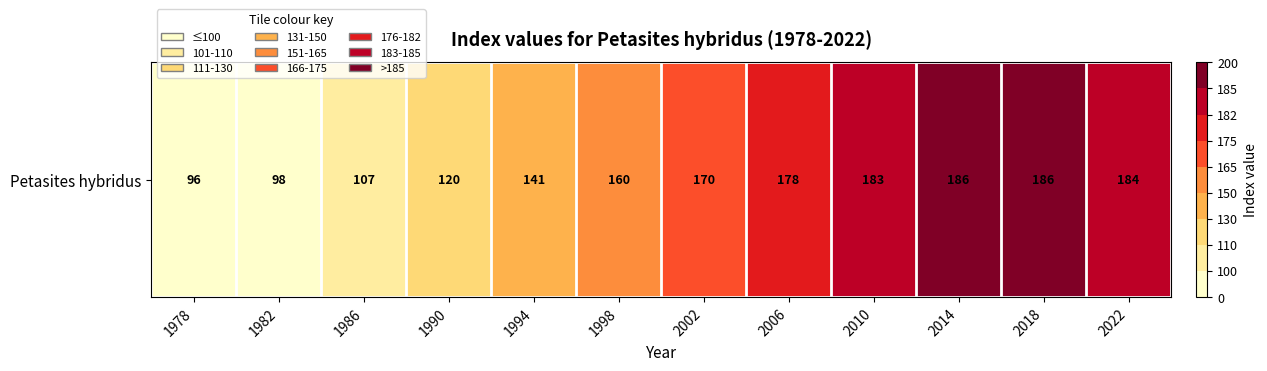

Where does the data first go above 170?

2006